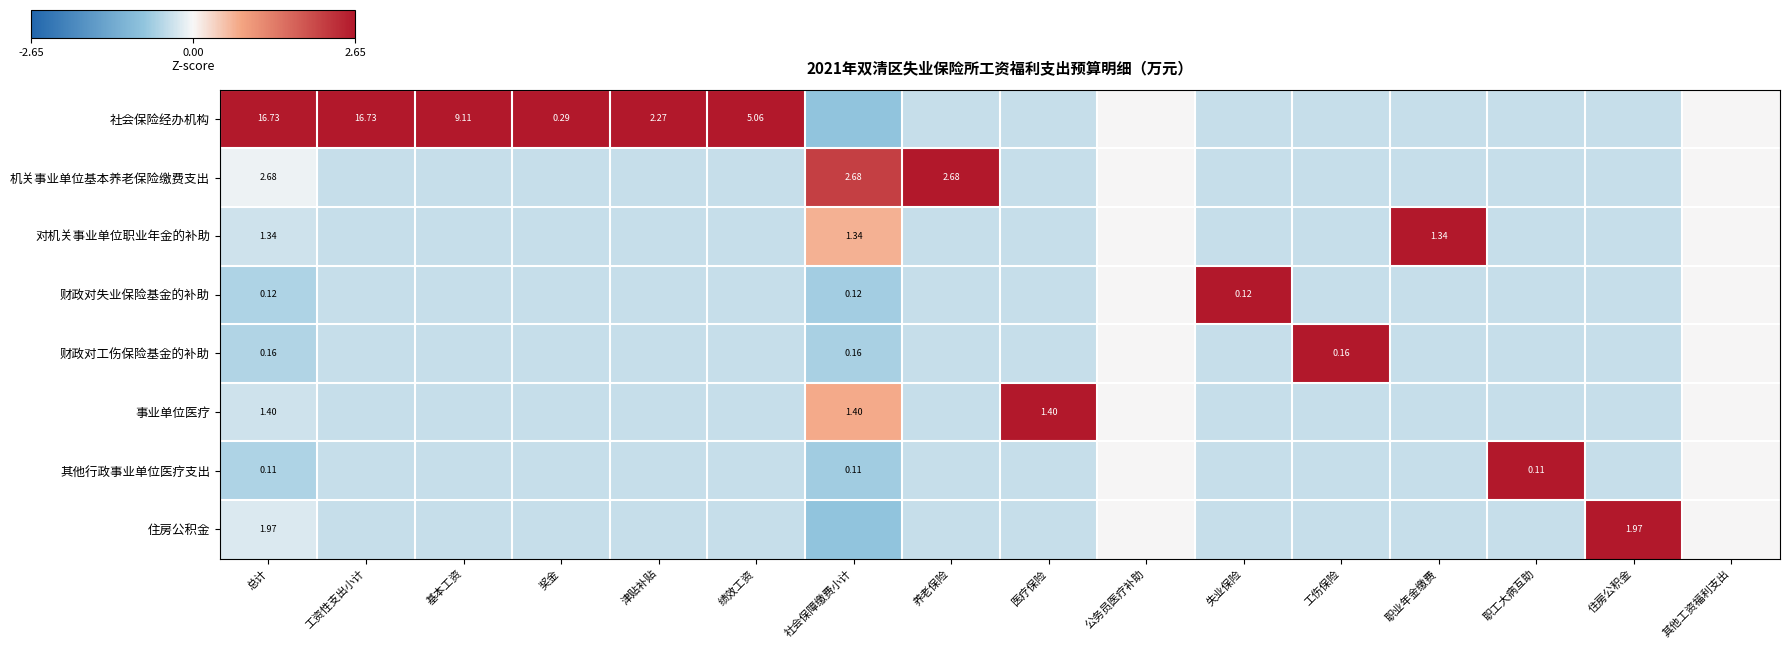

What is the smallest value displayed?

-0.8